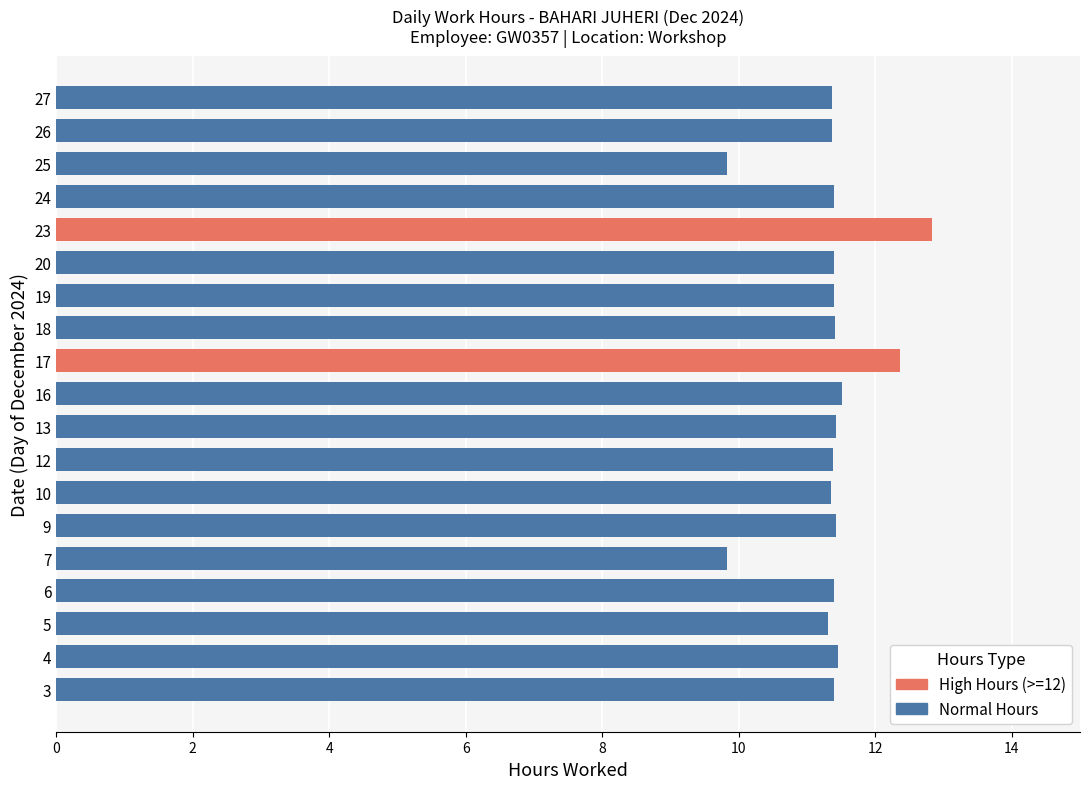

Reading left to right, transcribe all the data shown in this chart.

1=0.0	2=0.0	3=11.4	4=11.4	5=11.3	6=11.4	7=9.8	8=0.0	9=11.4	10=11.3	11=0.0	12=11.4	13=11.4	14=0.0	15=0.0	16=11.5	17=12.4	18=11.4	19=11.4	20=11.4	21=0.0	22=0.0	23=12.8	24=11.4	25=9.8	26=11.4	27=11.4